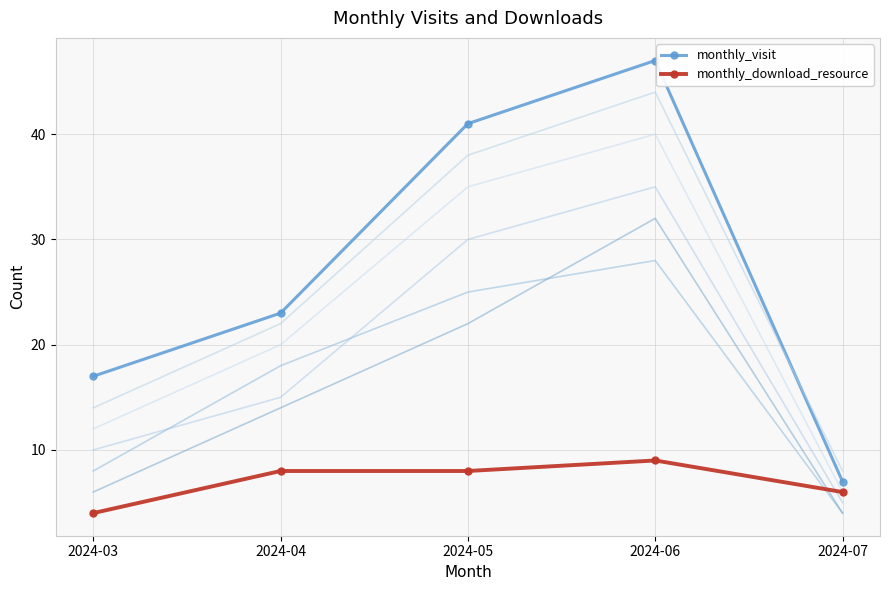

The monthly_visit series shows 7 at 2024-07. True or false?

True